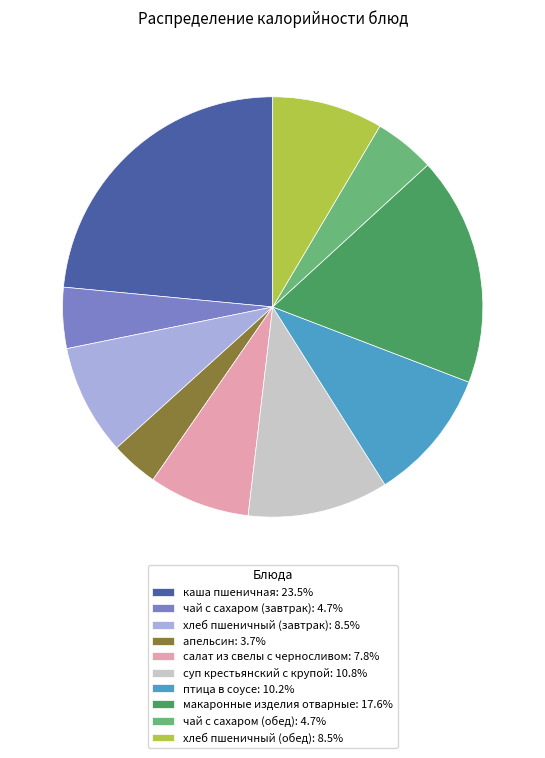

Is it true that салат из свелы с черносливом is 8% of the pie?

True